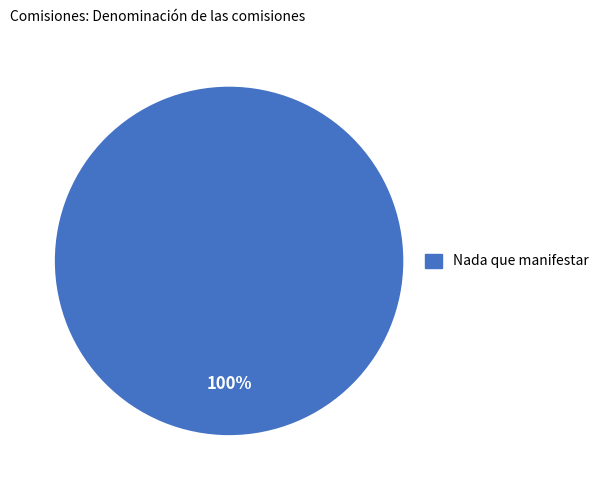

How many slices are in this pie chart?

1